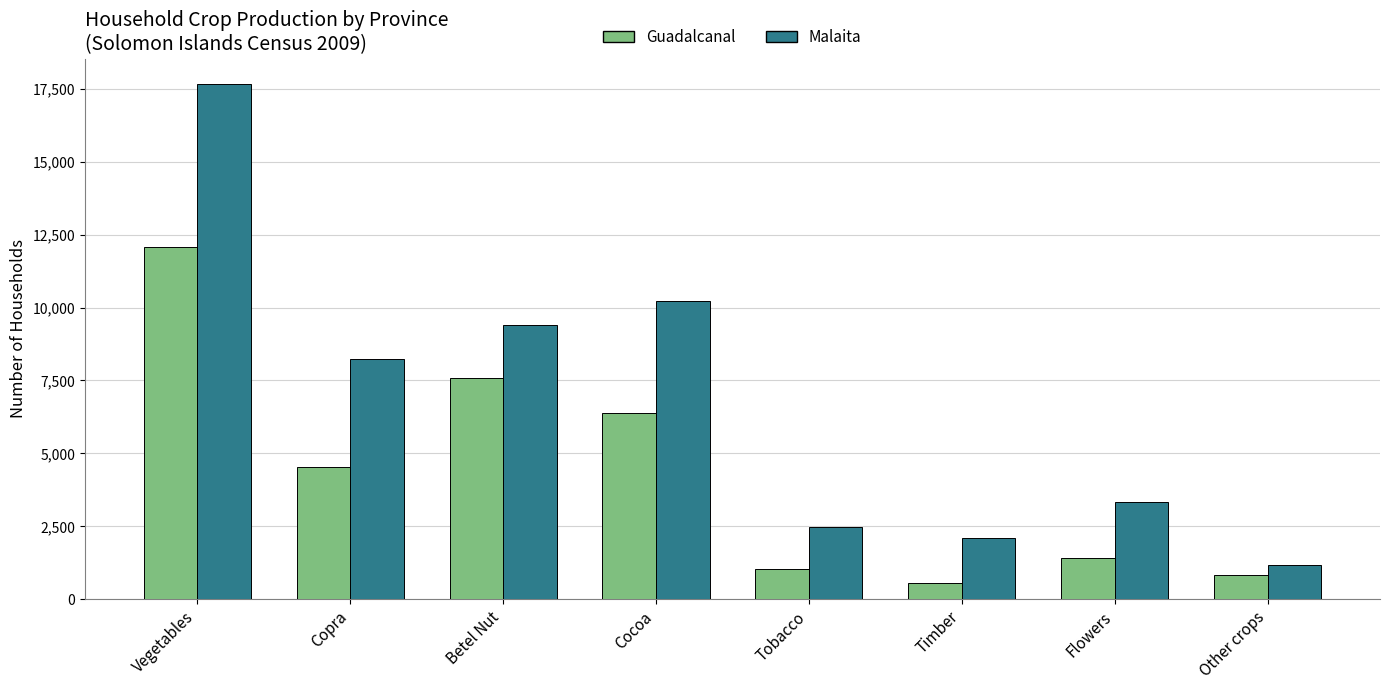

What is the average value of the Malaita series?

6820